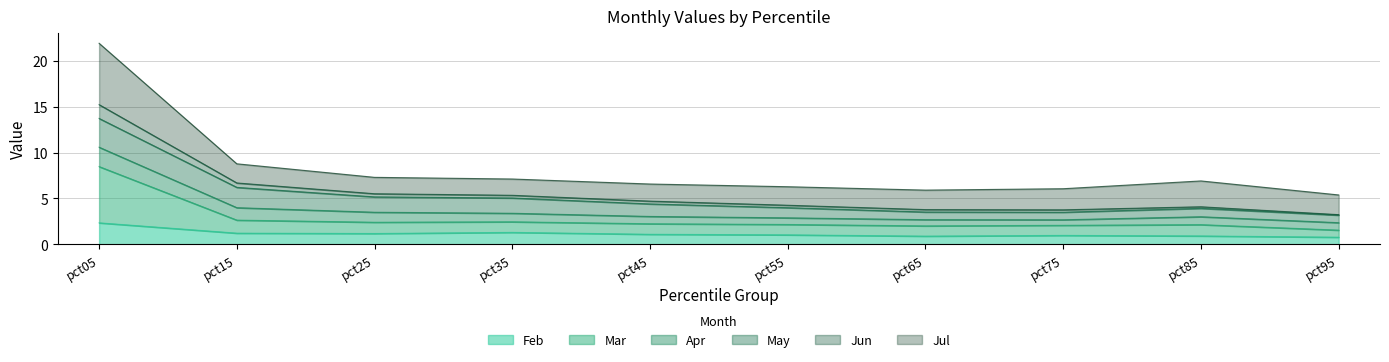

True or false: Jun and Feb cross at least once.

False